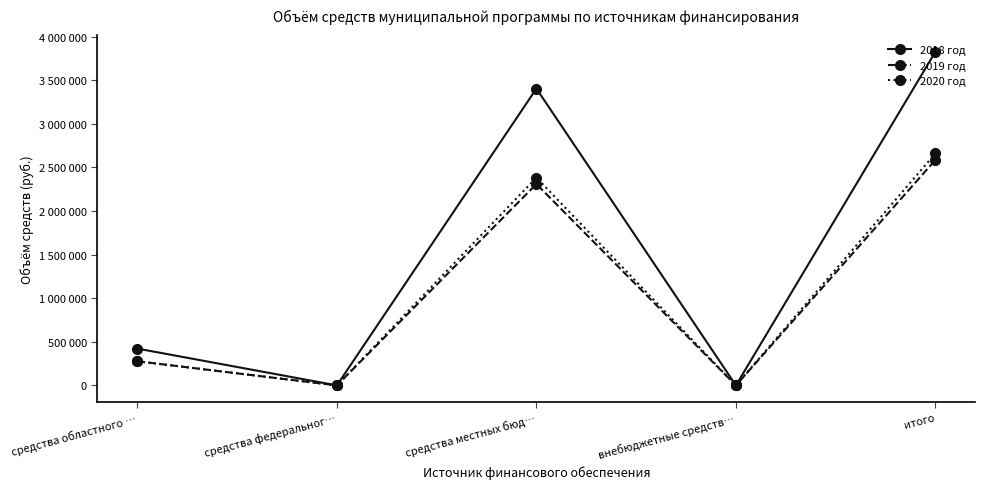

What is the label of the 1st point from the left?

средства областного …